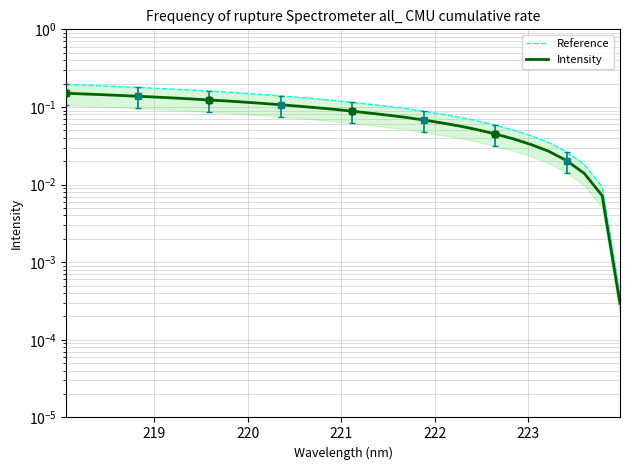

What are all the series names shown in the legend?

Reference, Intensity